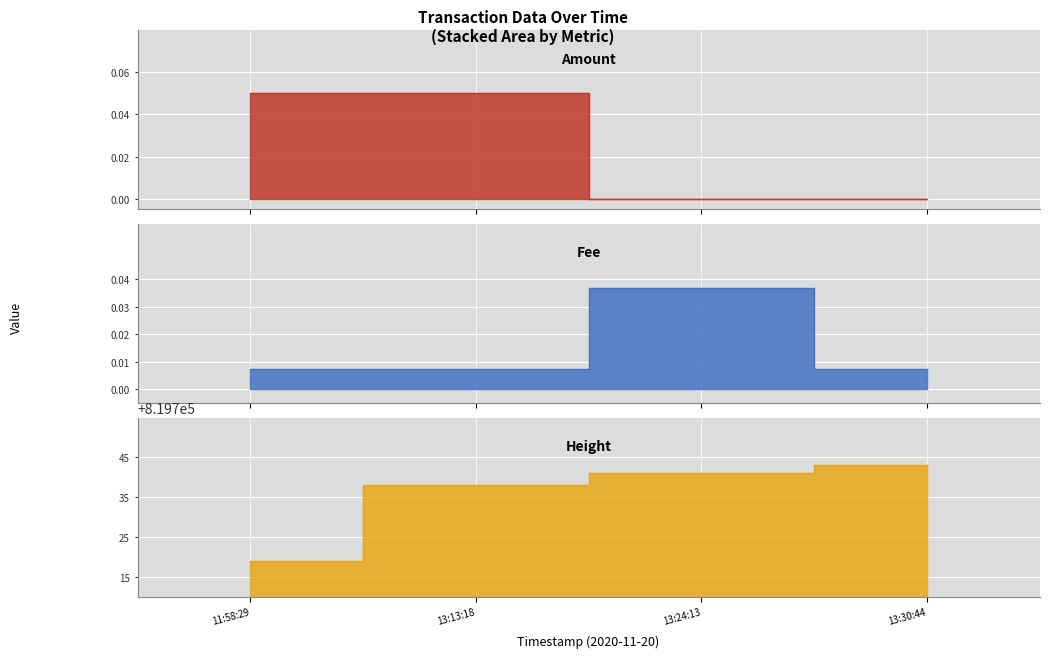

What is the difference between the maximum and second lowest values in the Amount series?

0.1